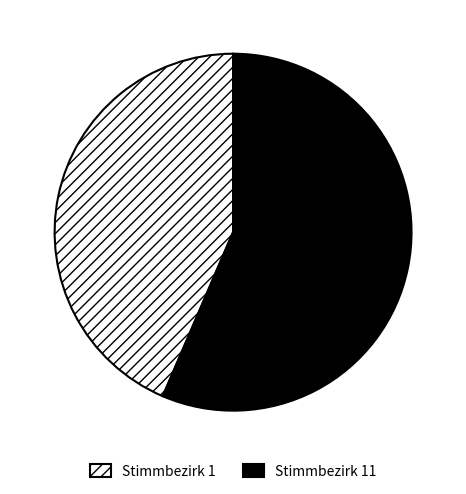

True or false: Stimmbezirk 11 accounts for 15% of the total.

False